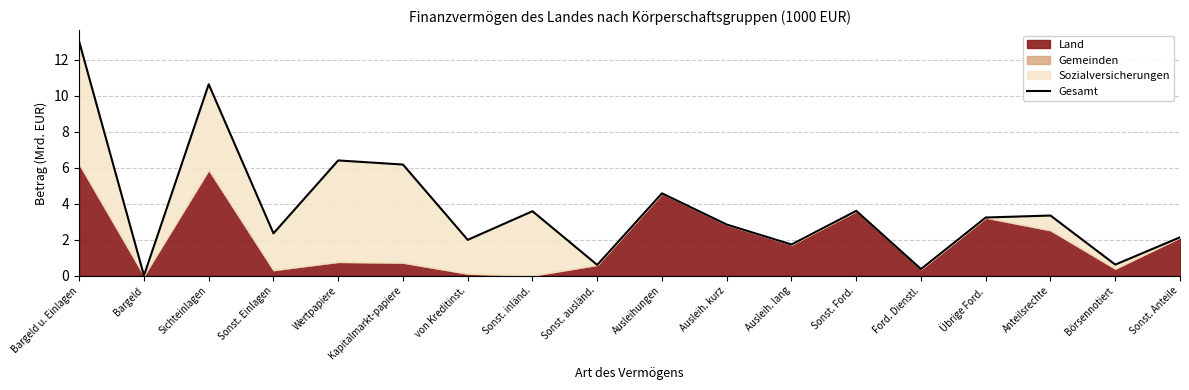

What is the difference between the second highest and minimum values?

10.6